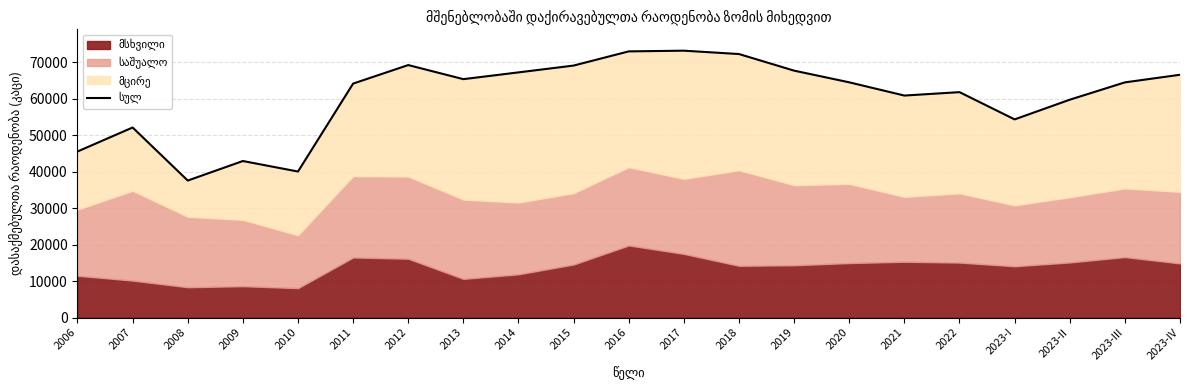

List the labels in order of value, largest first.

2017, 2016, 2018, 2012, 2015, 2019, 2014, 2023-IV, 2013, 2020, 2023-III, 2011, 2022, 2021, 2023-II, 2023-I, 2007, 2006, 2009, 2010, 2008